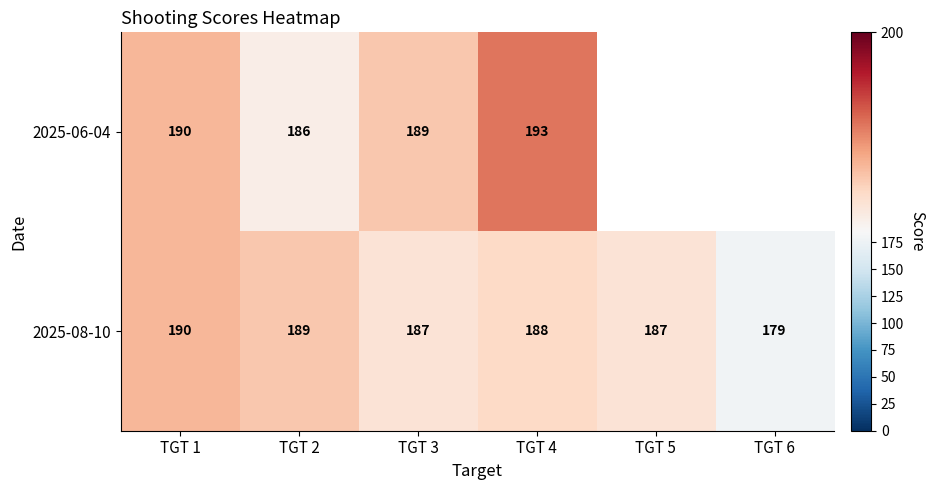

What is the difference between the 2025-08-10 values at TGT 6 and TGT 5?

8